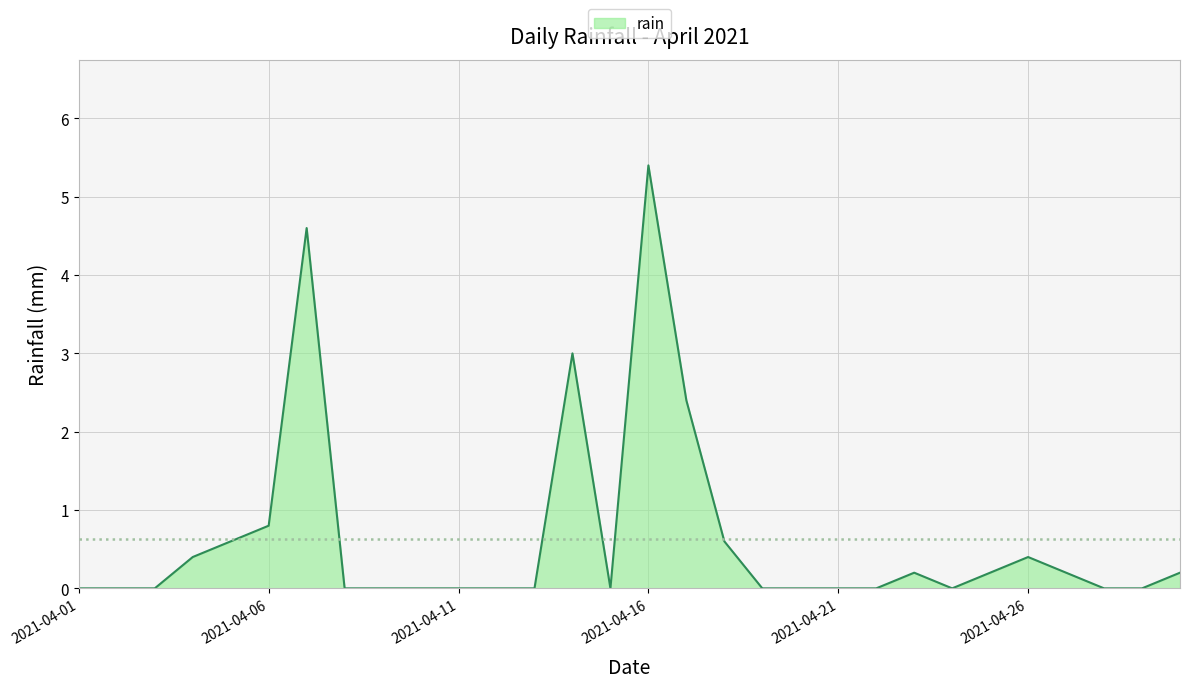

What is the greatest value displayed?

5.4